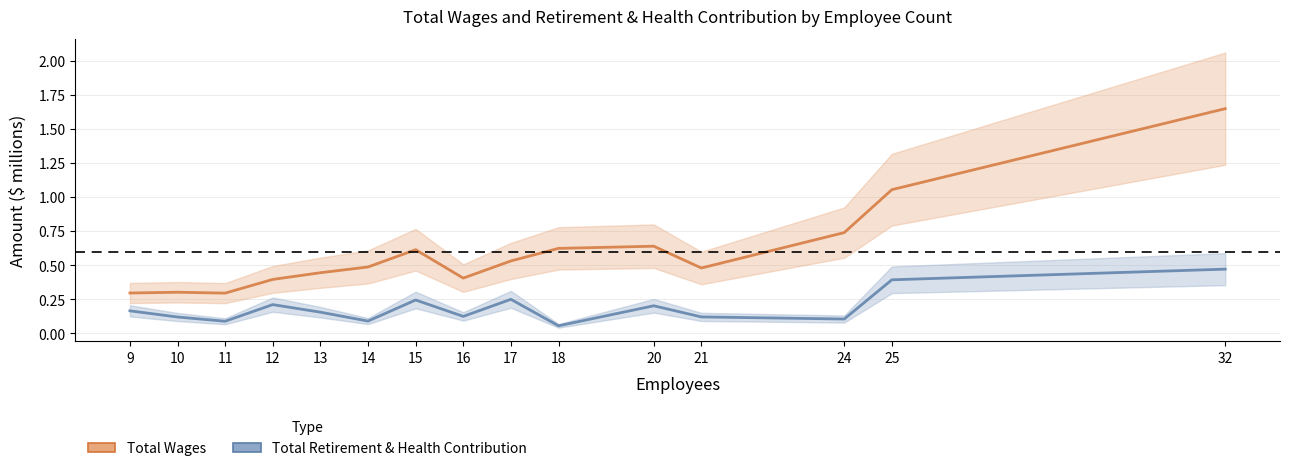

True or false: Total Retirement & Health Contribution and Total Wages intersect in this chart.

False